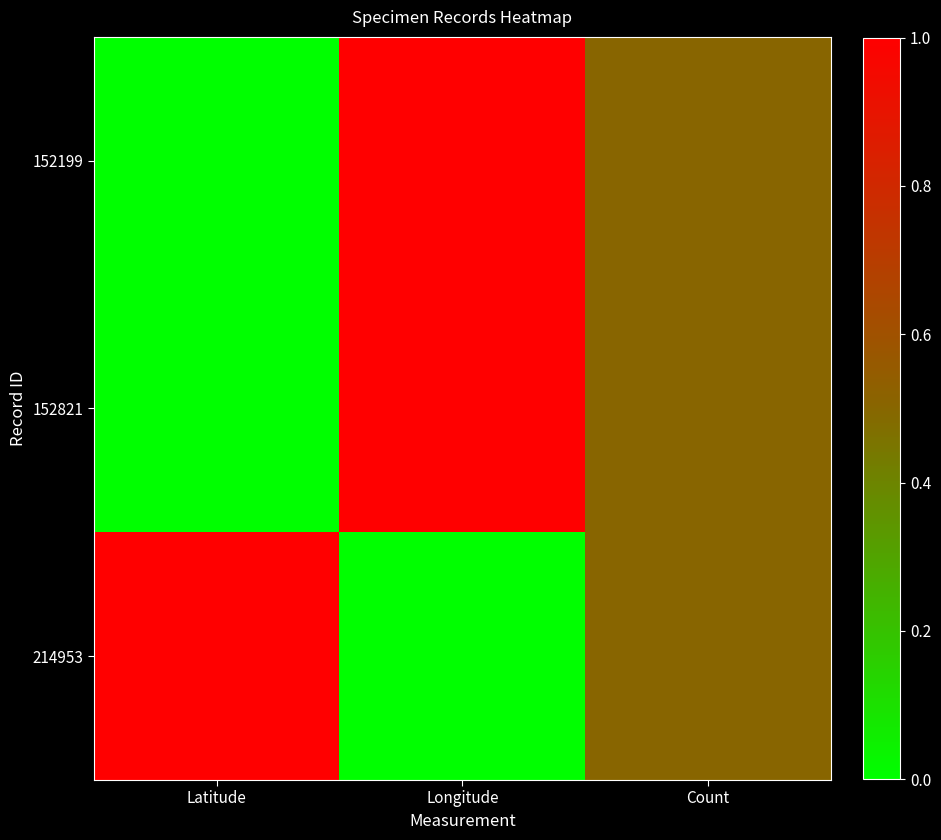

What is the maximum value shown in the chart?

1.0